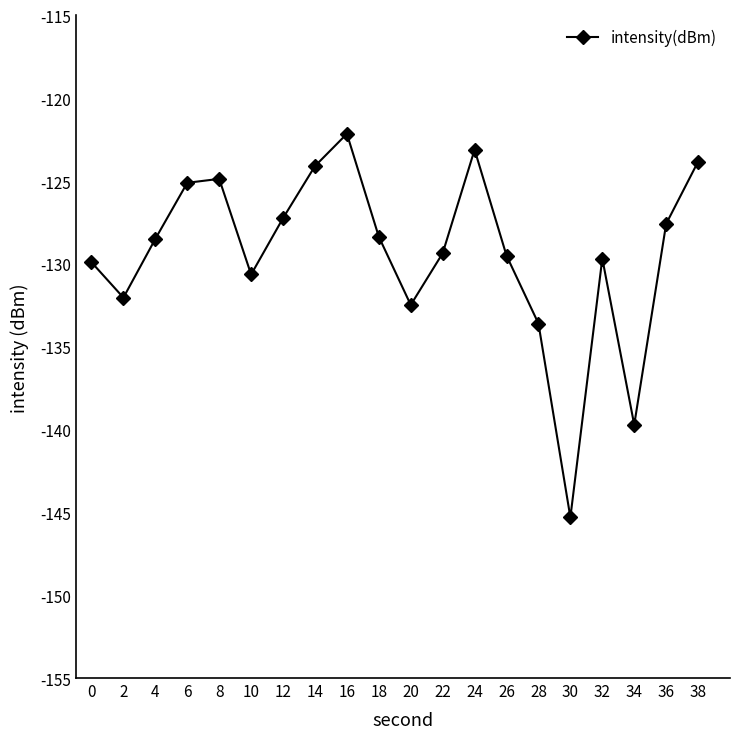

Is it true that the value at 10 is -130.6?

True